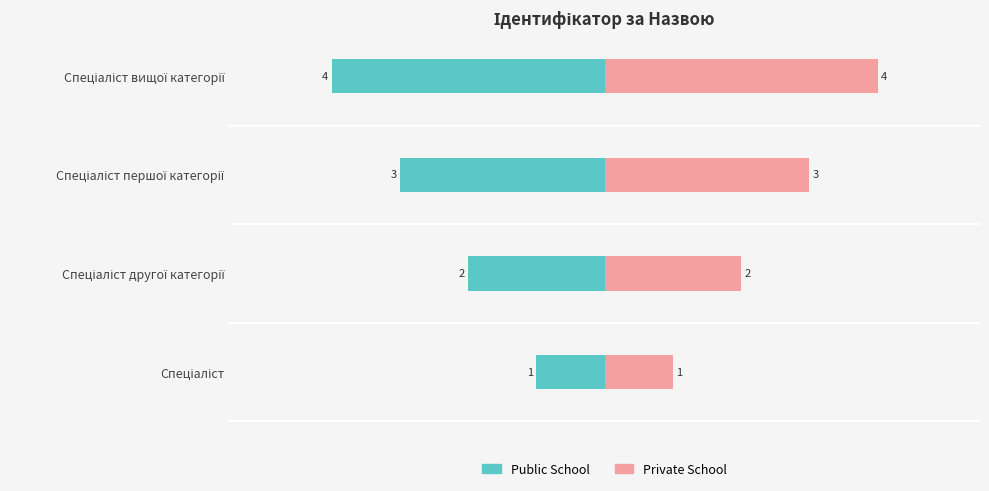

Is it true that Public School equals -2 at Спеціаліст?

False